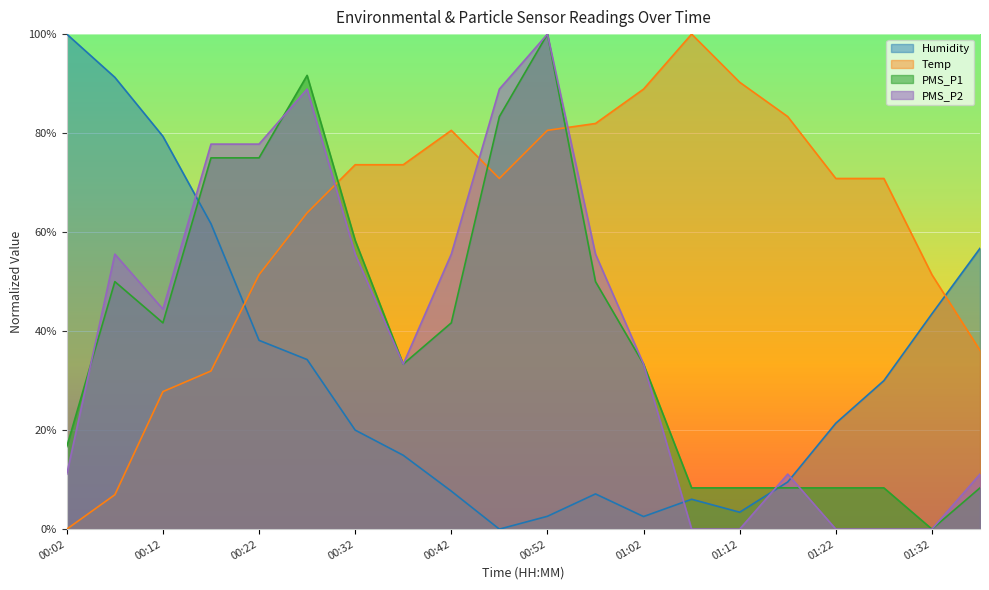

The value of Humidity at 00:37 is 14.9. True or false?

True